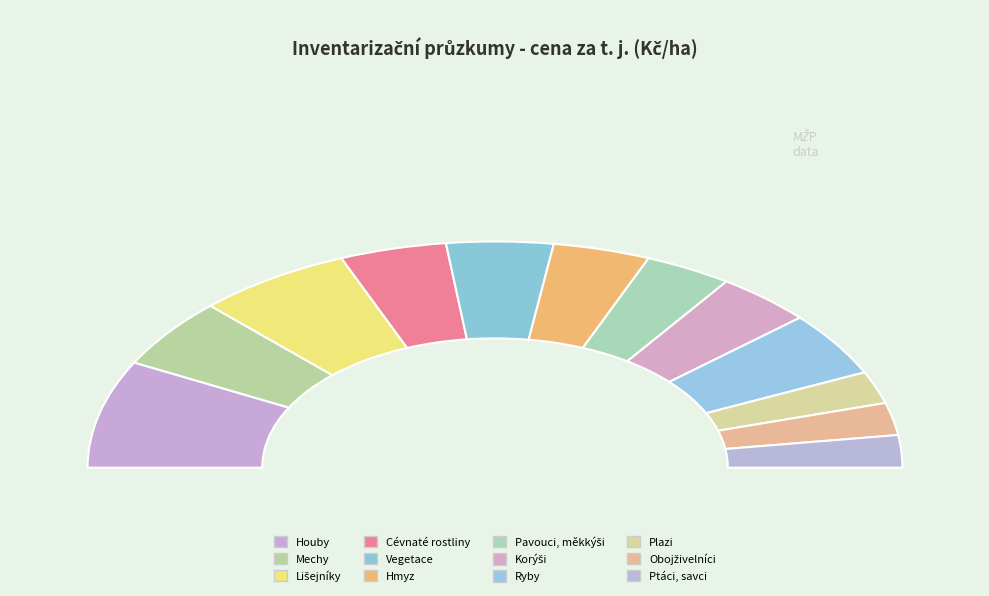

How many segments does this pie chart have?

12